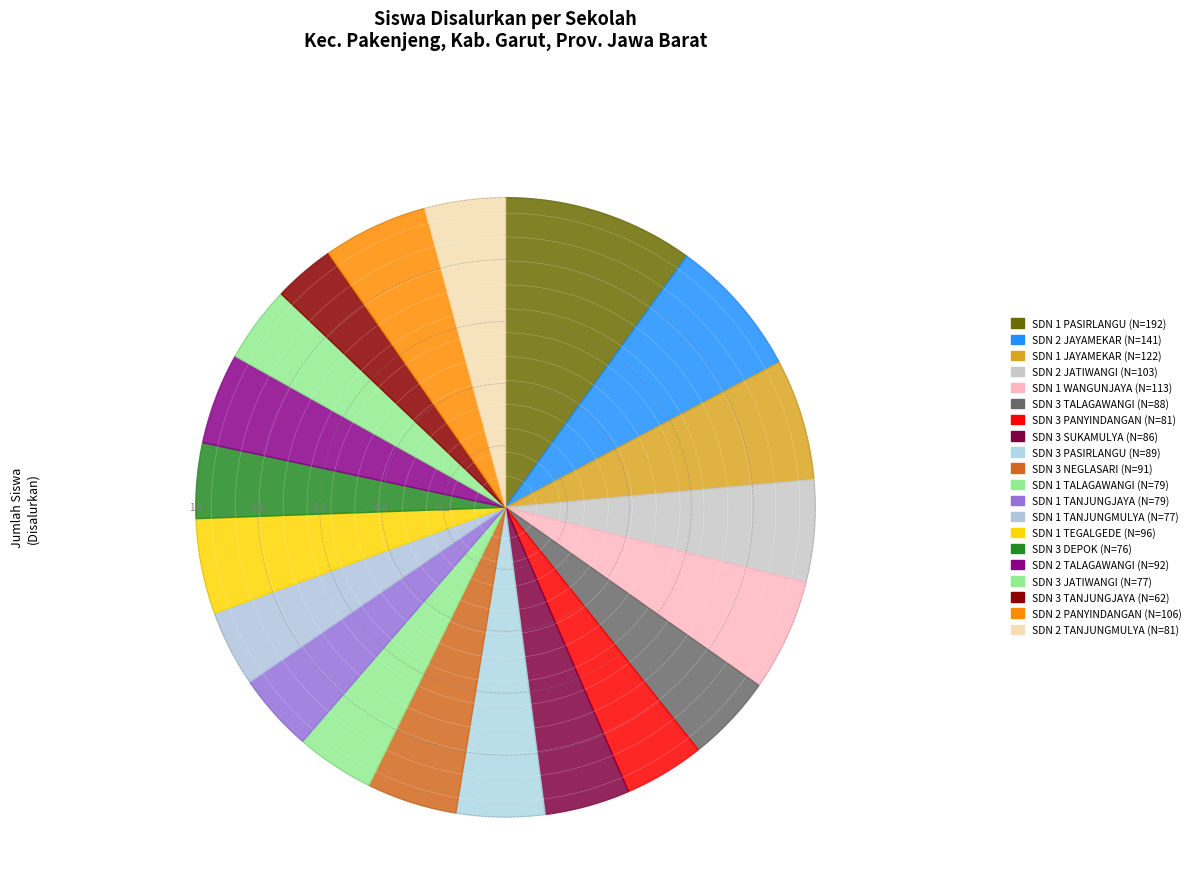

Combined, do SDN 3 JATIWANGI and SDN 1 JAYAMEKAR account for over 50%?

No